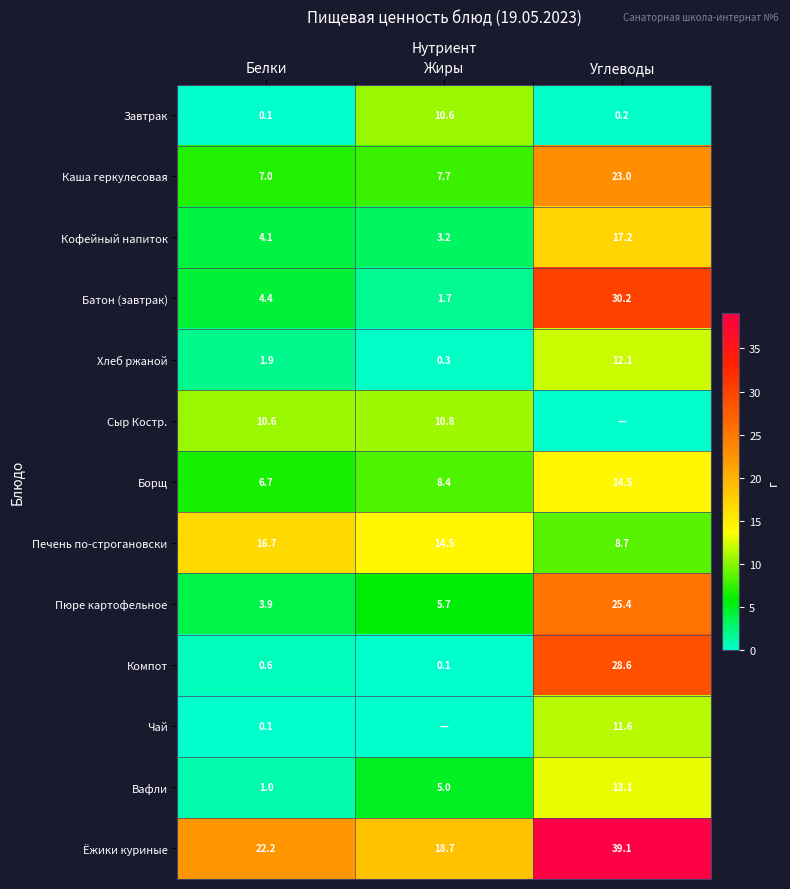

What is the difference between the Борщ values at Белки and Углеводы?

7.8